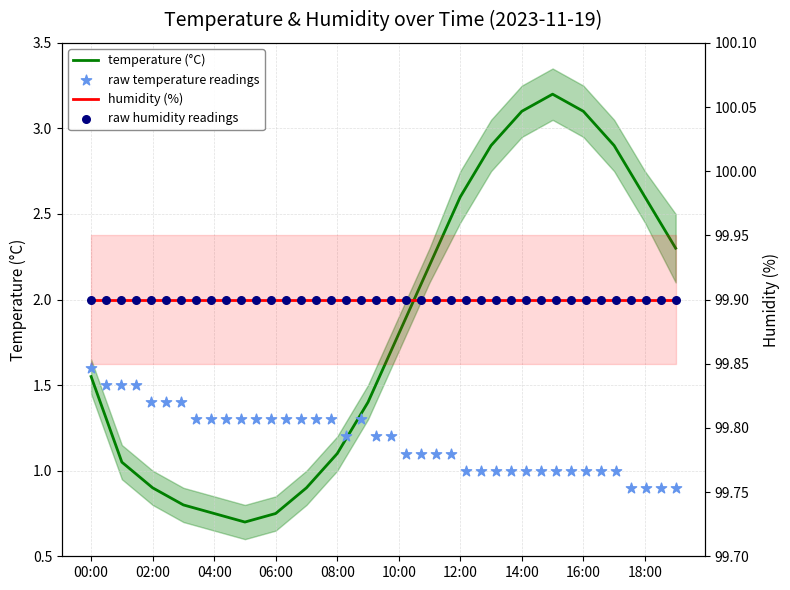

What is the change in value from 00:00 to 12:00?

+1.1